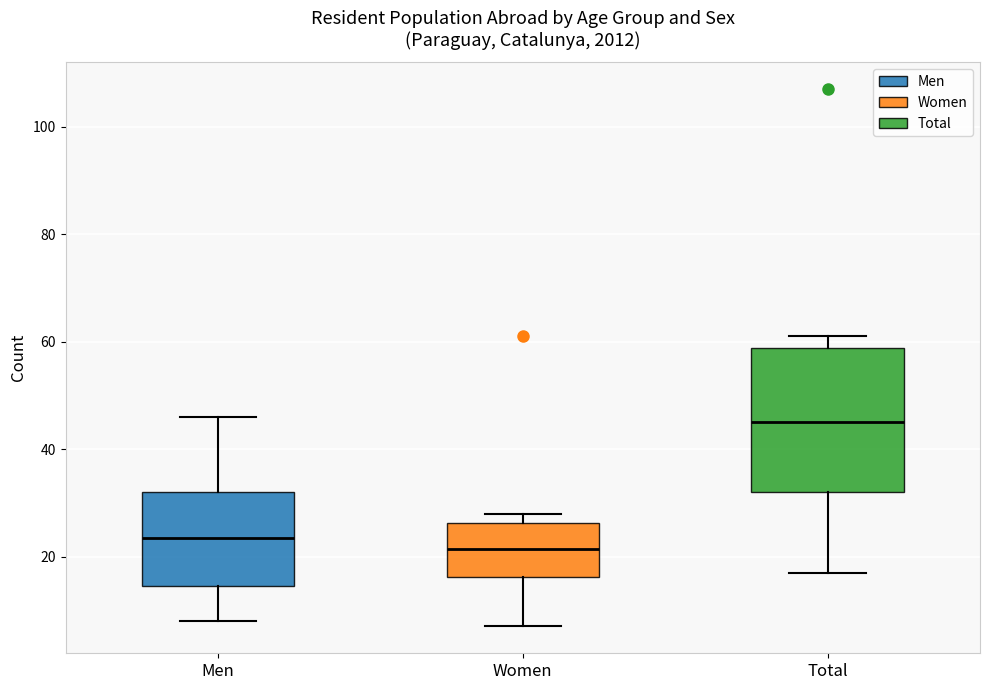

Reading left to right, read every box against the y-axis: the position of its median line, the range the box covers, and the ends of its whiskers. The values are not printed on the chart, so give them approximately, as read against the axis.

Men: median 24, box 14 to 32, whiskers 8 to 46
Women: median 22, box 16 to 26, whiskers 8 to 28
Total: median 46, box 32 to 58, whiskers 18 to 62